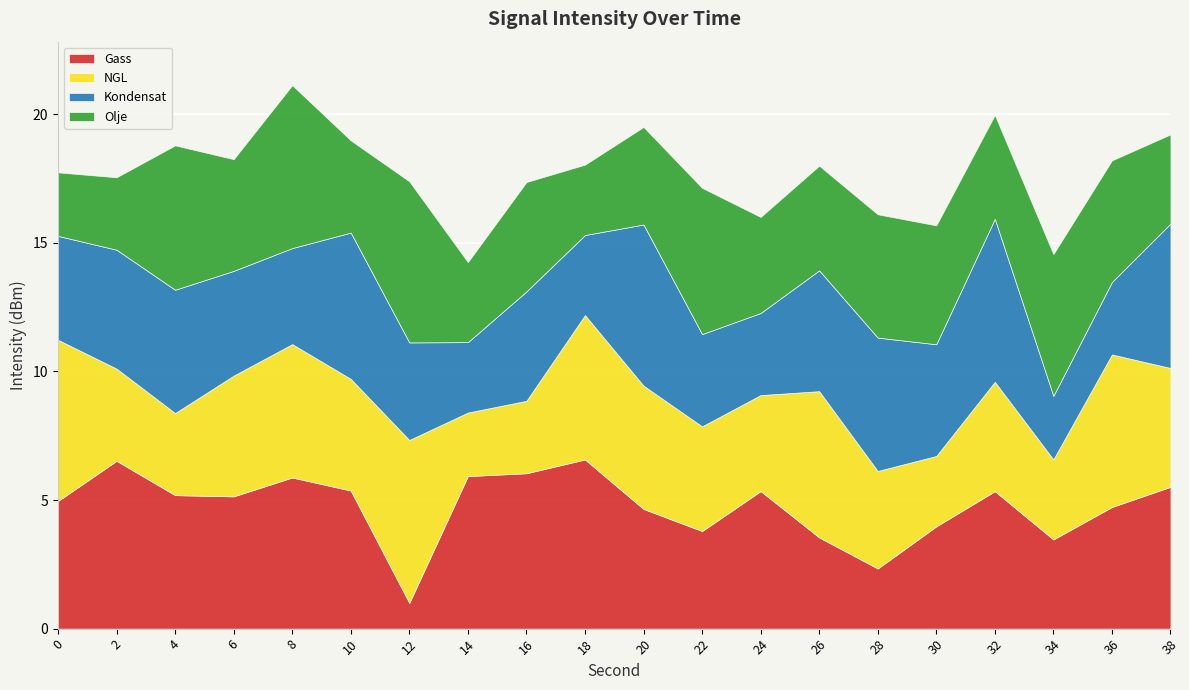

What is the minimum value for Gass?

1.0